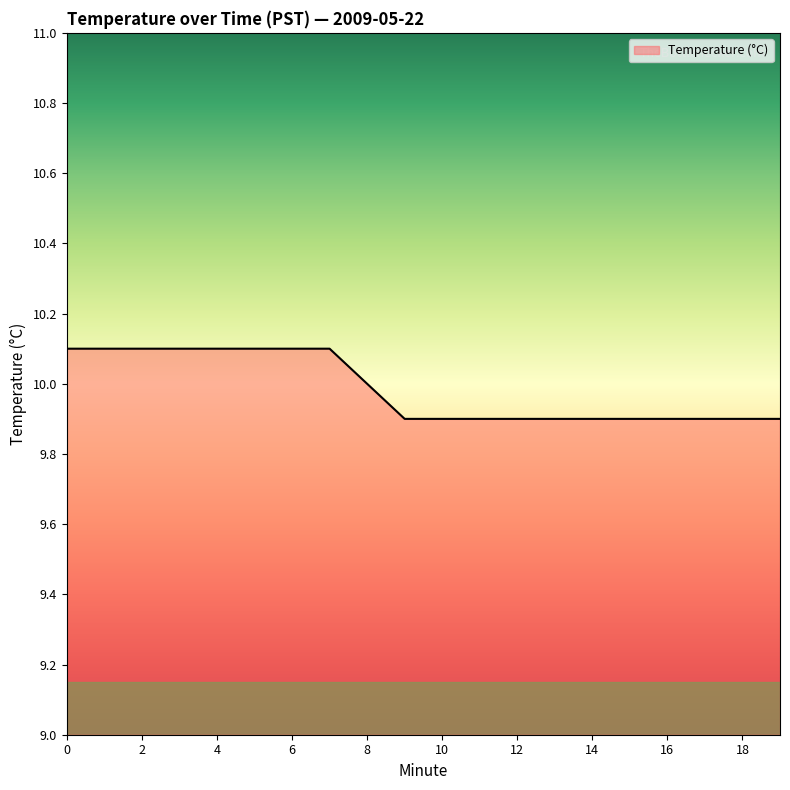

Does the chart display data point markers on the line(s)?

No